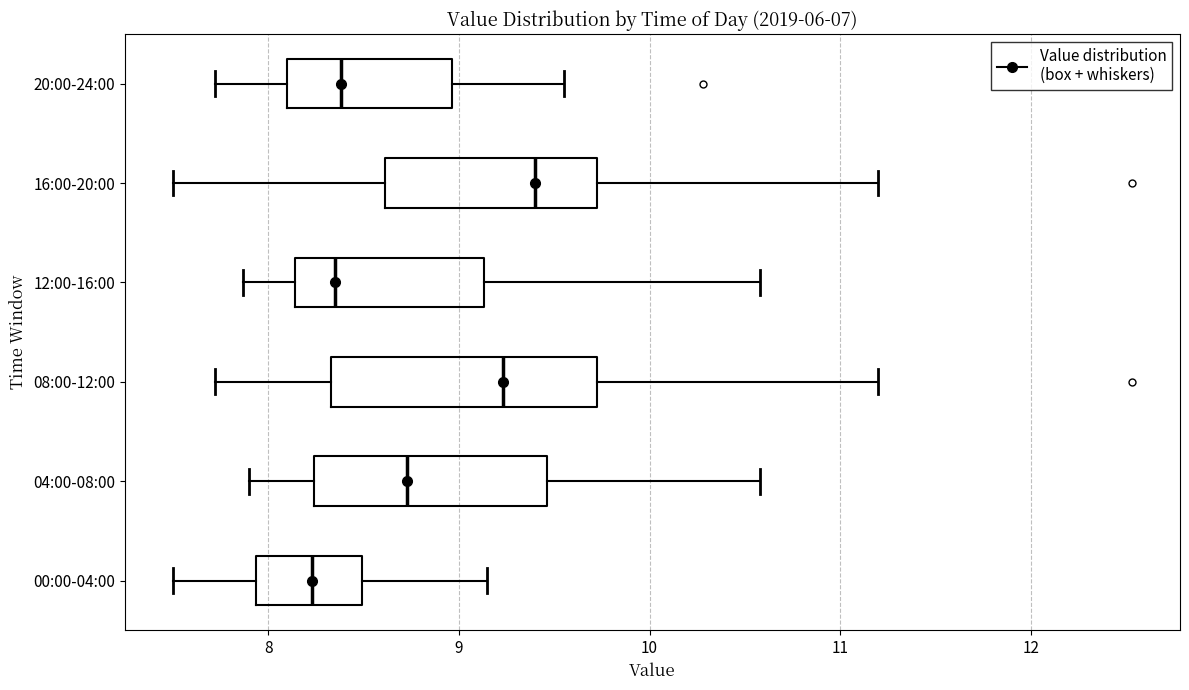

Reading bottom to top, read every box against the x-axis: the position of its median line, the range the box covers, and the ends of its whiskers. The values are not printed on the chart, so give them approximately, as read against the axis.

00:00-04:00: median 8.2, box 7.9 to 8.5, whiskers 7.5 to 9.2
04:00-08:00: median 8.7, box 8.2 to 9.5, whiskers 7.9 to 10.6
08:00-12:00: median 9.2, box 8.3 to 9.7, whiskers 7.7 to 11.2
12:00-16:00: median 8.4, box 8.1 to 9.1, whiskers 7.9 to 10.6
16:00-20:00: median 9.4, box 8.6 to 9.7, whiskers 7.5 to 11.2
20:00-24:00: median 8.4, box 8.1 to 9.0, whiskers 7.7 to 9.6